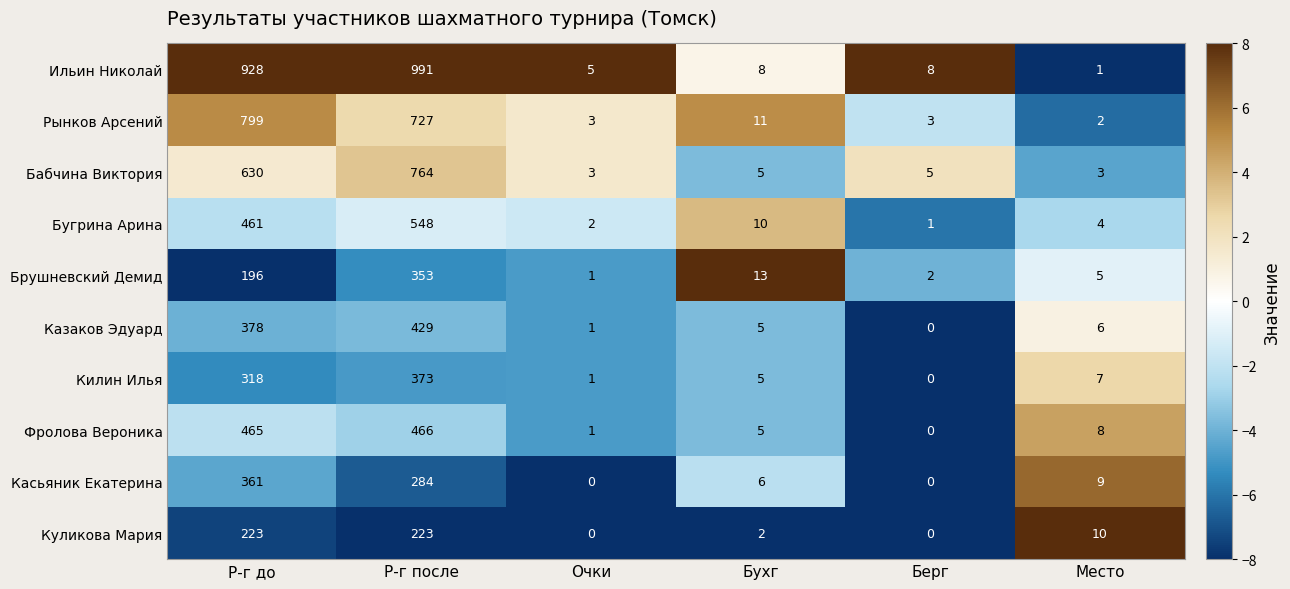

At which category is the sum across all series the highest?

Р-г после